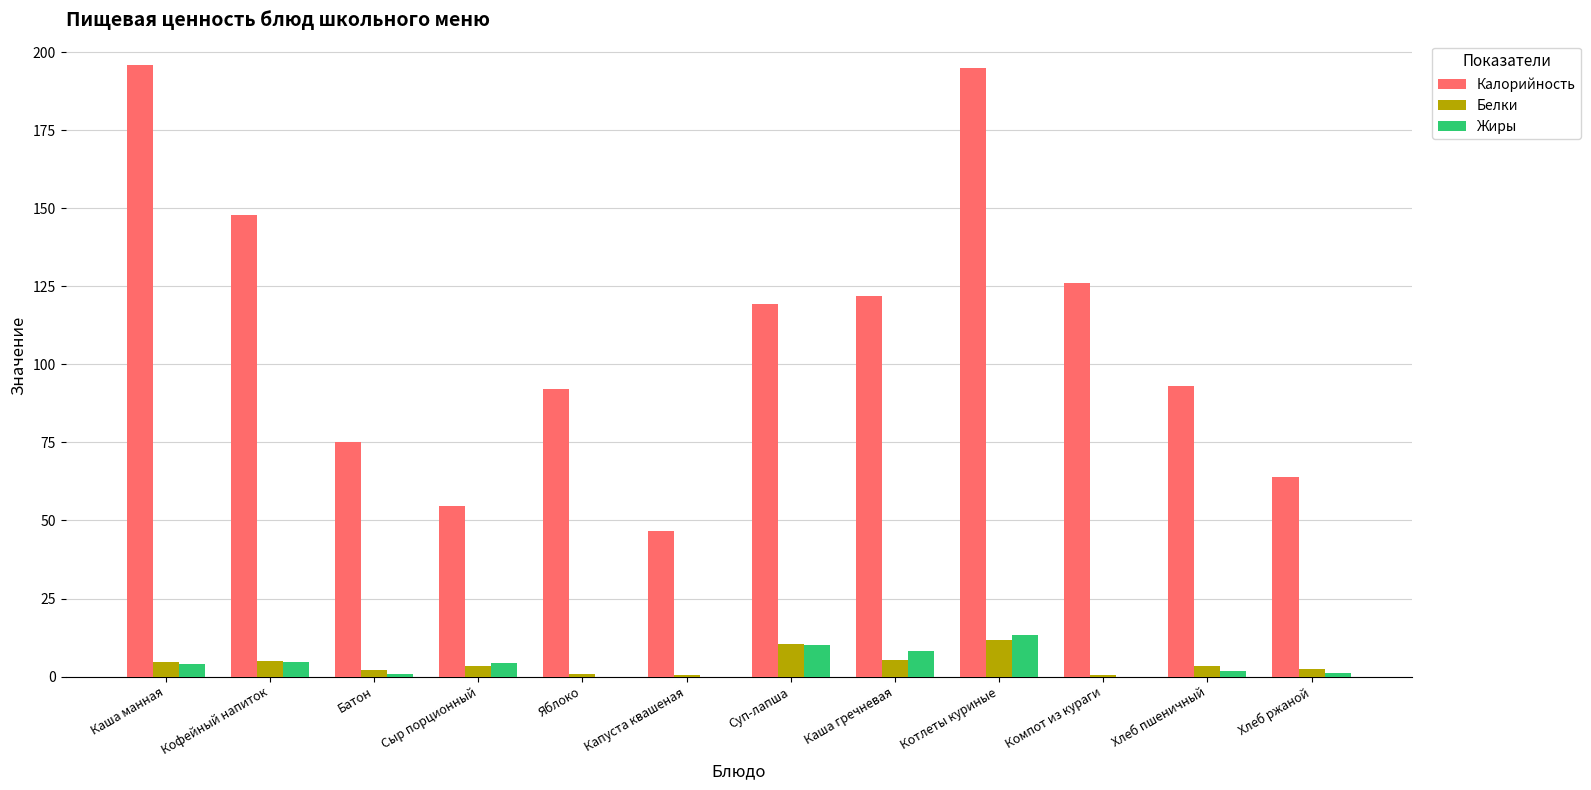

At which label does Калорийность first exceed 119?

Каша манная